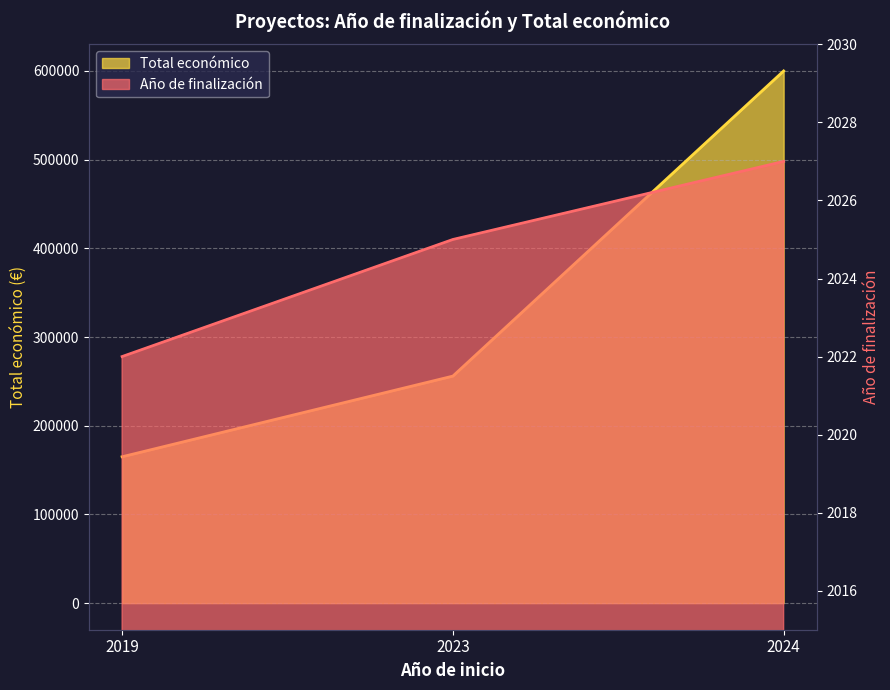

What is the approximate value of Año de finalización at 2024?

2027